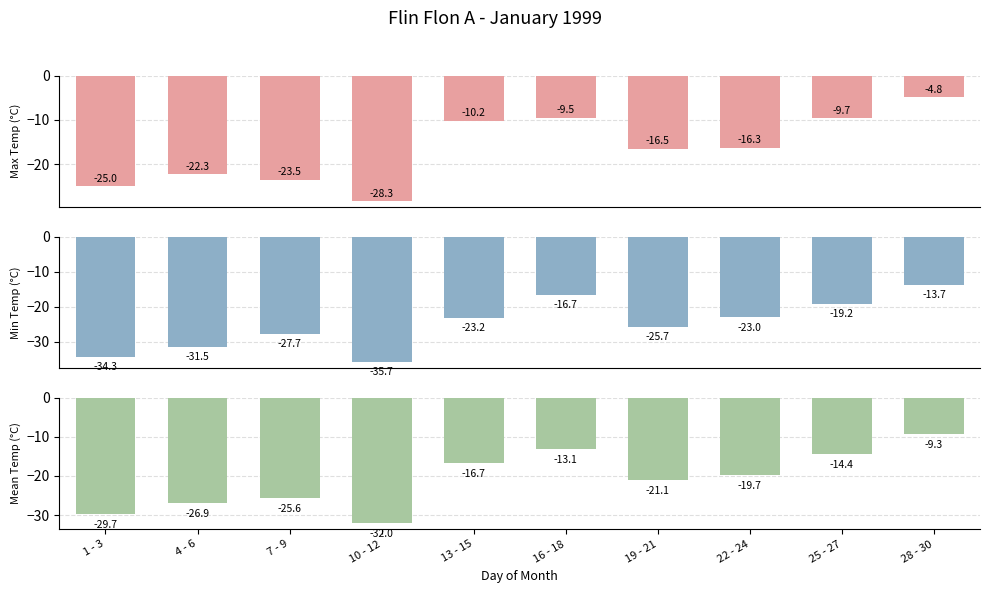

Reading left to right, what are all the values shown in this chart?

Max Temp (°C): -25.0	-22.3	-23.5	-28.3	-10.2	-9.5	-16.5	-16.3	-9.7	-4.8
Min Temp (°C): -34.3	-31.5	-27.7	-35.7	-23.2	-16.7	-25.7	-23.0	-19.2	-13.7
Mean Temp (°C): -29.7	-26.9	-25.6	-32.0	-16.7	-13.1	-21.1	-19.7	-14.4	-9.3